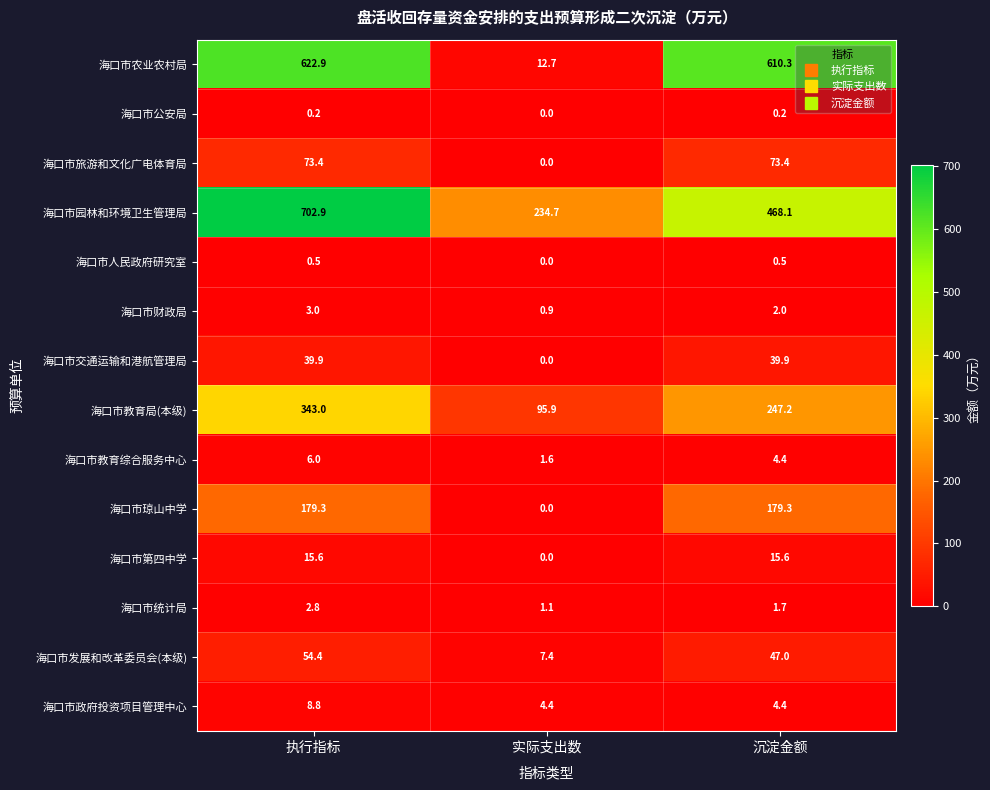

Rank the series at 执行指标 from lowest to highest value.

海口市公安局, 海口市人民政府研究室, 海口市统计局, 海口市财政局, 海口市教育综合服务中心, 海口市政府投资项目管理中心, 海口市第四中学, 海口市交通运输和港航管理局, 海口市发展和改革委员会(本级), 海口市旅游和文化广电体育局, 海口市琼山中学, 海口市教育局(本级), 海口市农业农村局, 海口市园林和环境卫生管理局